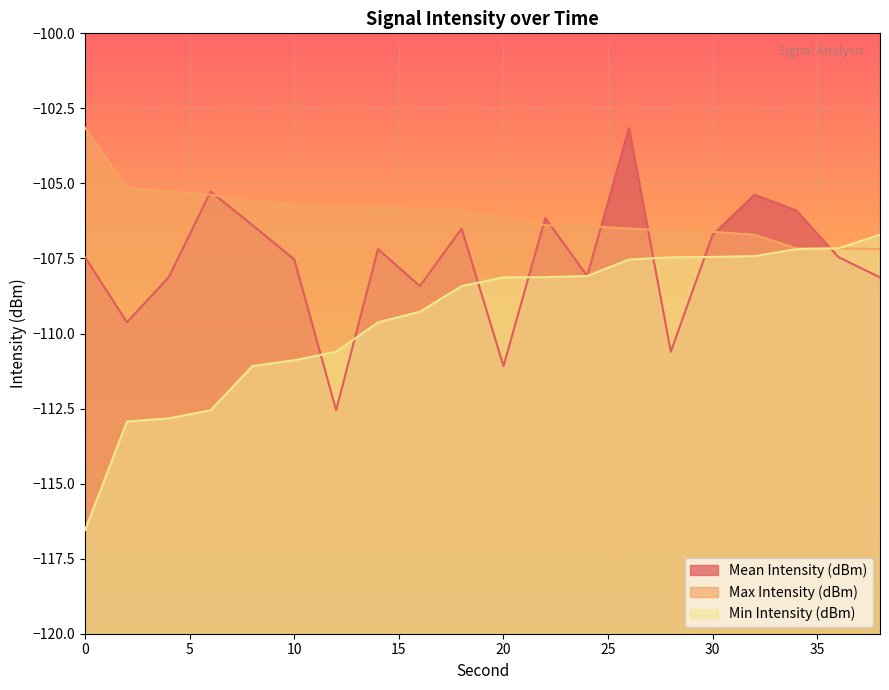

Reading right to left, transcribe all the data shown in this chart.

Mean Intensity (dBm): 38=-108.1	36=-107.4	34=-105.9	32=-105.4	30=-106.7	28=-110.6	26=-103.1	24=-108.1	22=-106.2	20=-111.1	18=-106.5	16=-108.4	14=-107.2	12=-112.6	10=-107.5	8=-106.4	6=-105.3	4=-108.1	2=-109.6	0=-107.5
Max Intensity (dBm): 38=-107.2	36=-107.2	34=-107.2	32=-106.7	30=-106.6	28=-106.6	26=-106.5	24=-106.4	22=-106.4	20=-106.2	18=-105.9	16=-105.9	14=-105.8	12=-105.8	10=-105.7	8=-105.6	6=-105.4	4=-105.3	2=-105.2	0=-103.1
Min Intensity (dBm): 38=-106.7	36=-107.2	34=-107.2	32=-107.4	30=-107.4	28=-107.5	26=-107.5	24=-108.1	22=-108.1	20=-108.1	18=-108.4	16=-109.3	14=-109.6	12=-110.6	10=-110.9	8=-111.1	6=-112.6	4=-112.8	2=-112.9	0=-116.5